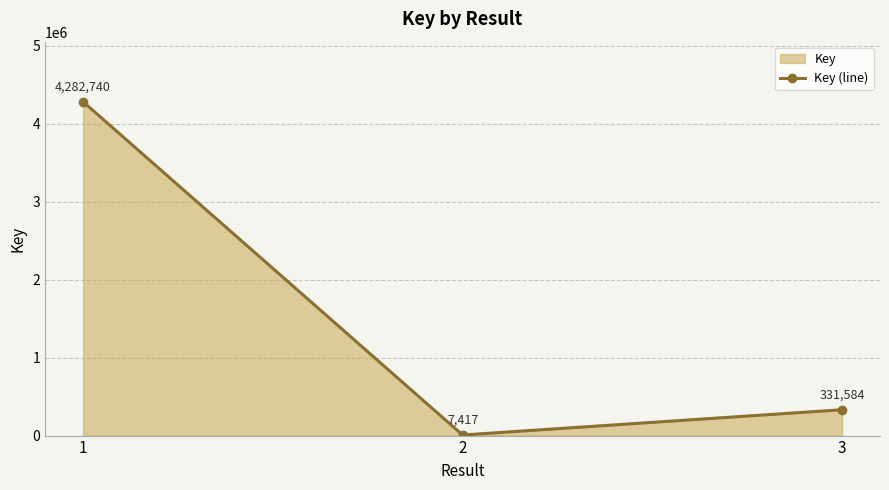

List the labels in order of value, largest first.

1, 3, 2